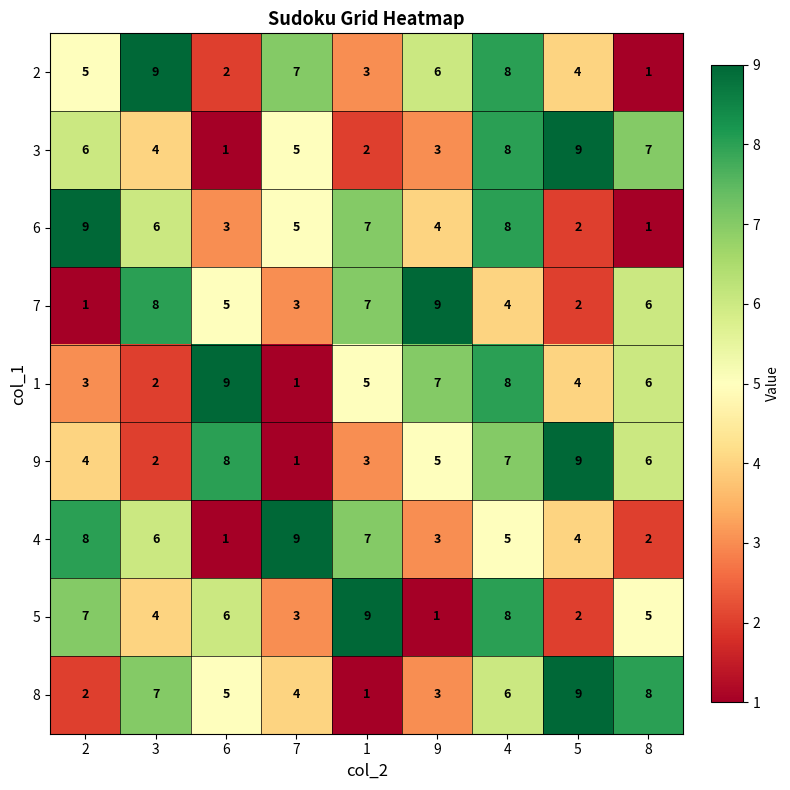

Which category has the highest value in the 2 series?

3